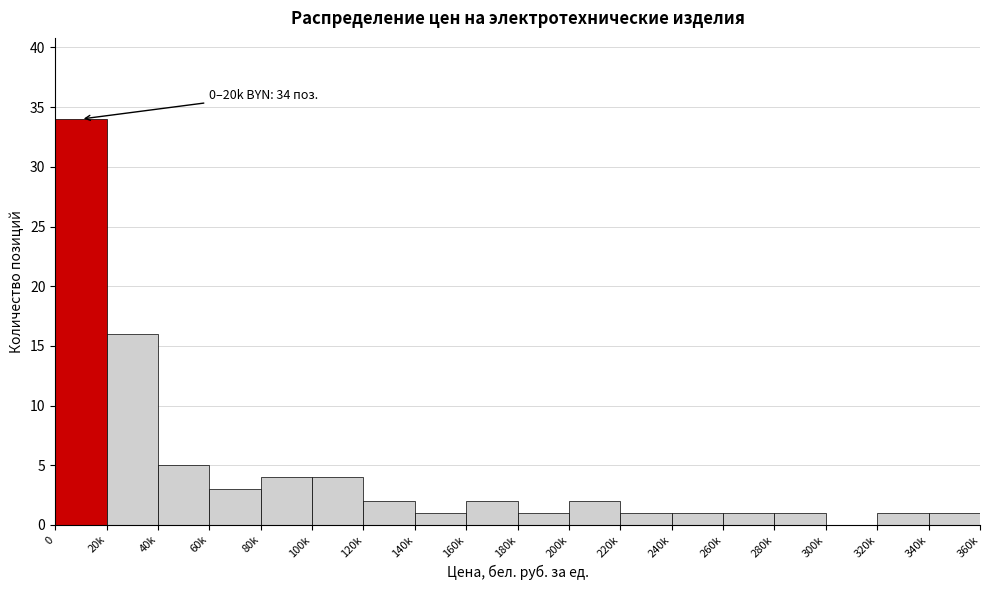

Reading left to right, transcribe all the data shown in this chart.

0=34	20k=16	40k=5	60k=3	80k=4	100k=4	120k=2	140k=1	160k=2	180k=1	200k=2	220k=1	240k=1	260k=1	280k=1	300k=0	320k=1	340k=1